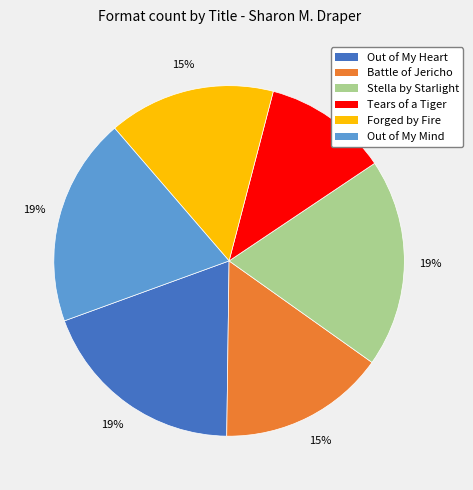

Count the number of slices in the pie.

6